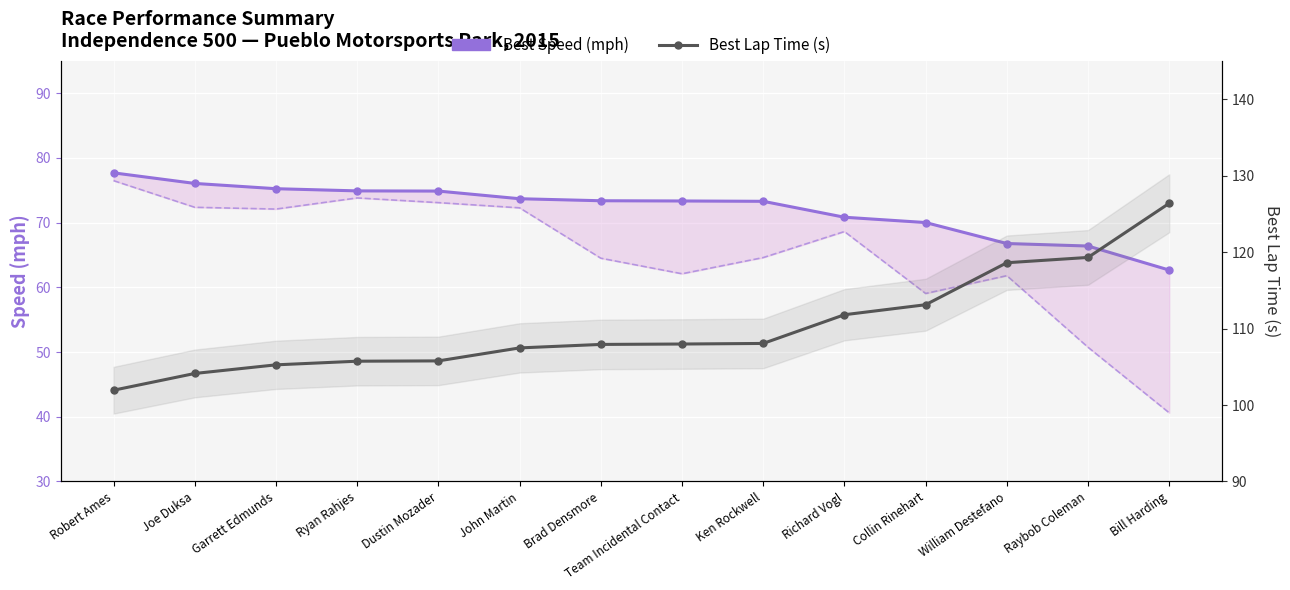

True or false: Best Speed (mph) and Best Lap Time (s) intersect in this chart.

False